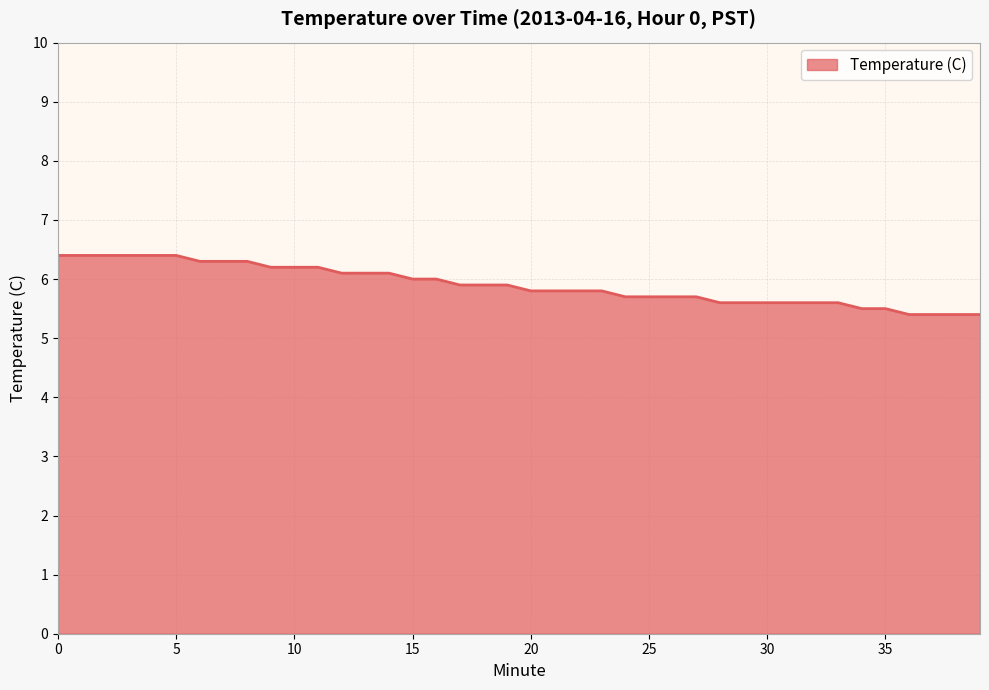

What is the greatest value displayed?

6.4